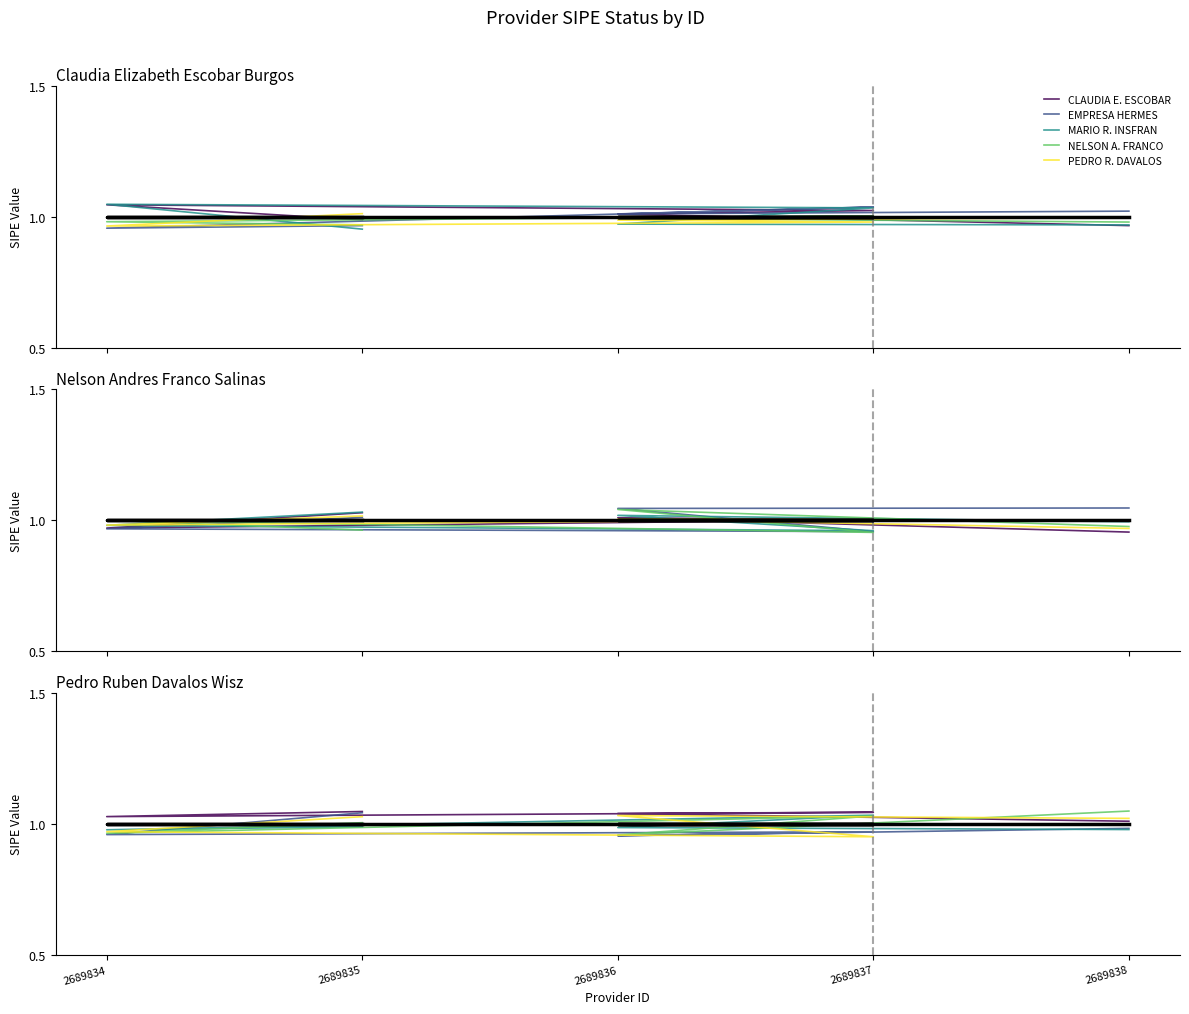

True or false: CLAUDIA E. ESCOBAR and MARIO R. INSFRAN intersect in this chart.

False